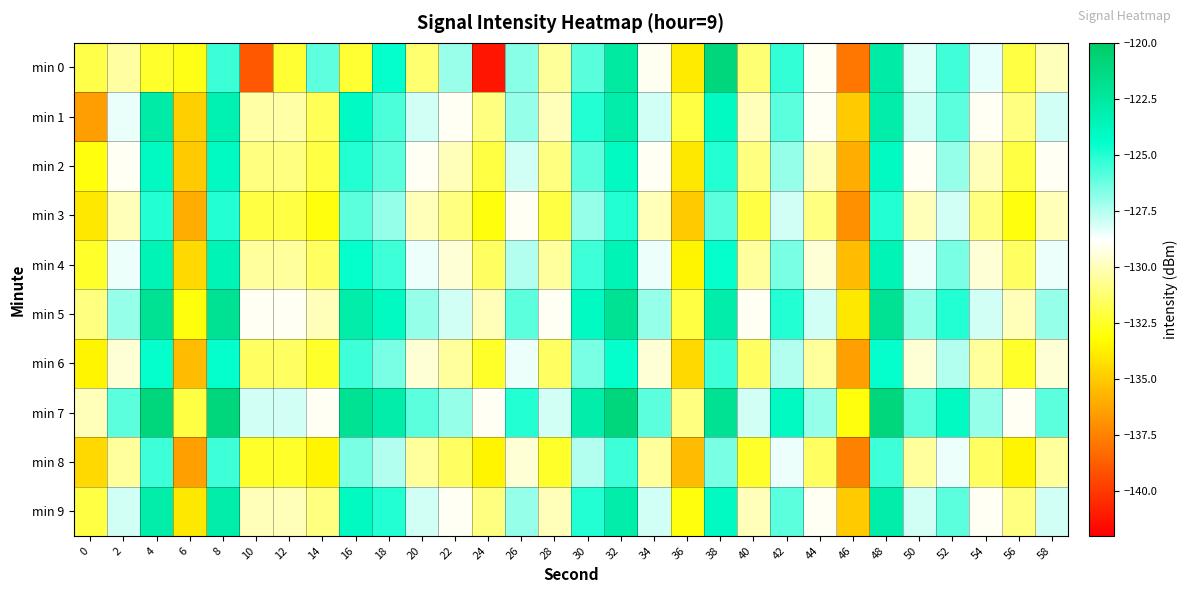

What is the greatest value displayed?

-121.0